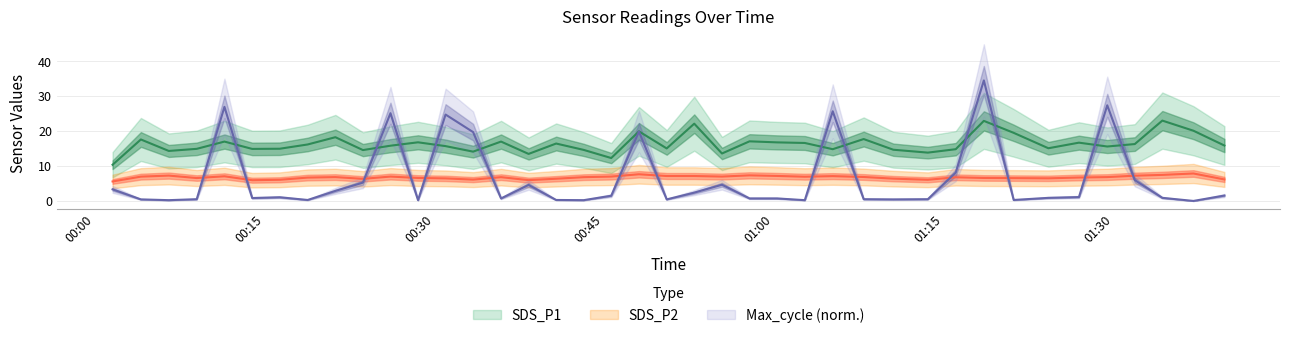

What is the minimum value for SDS_P2?

5.6